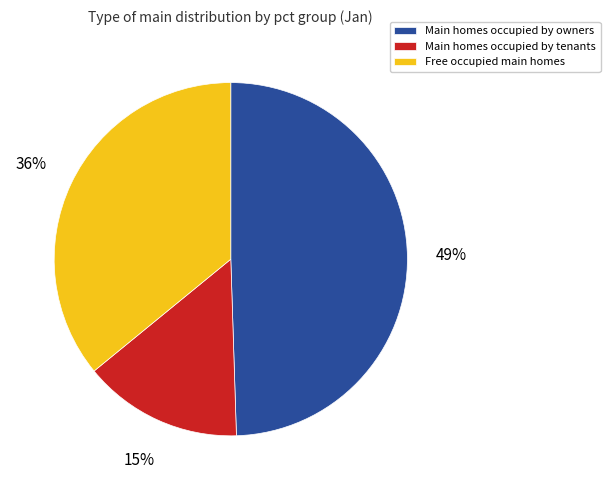

What is the smallest slice in the pie chart?

Main homes occupied by tenants